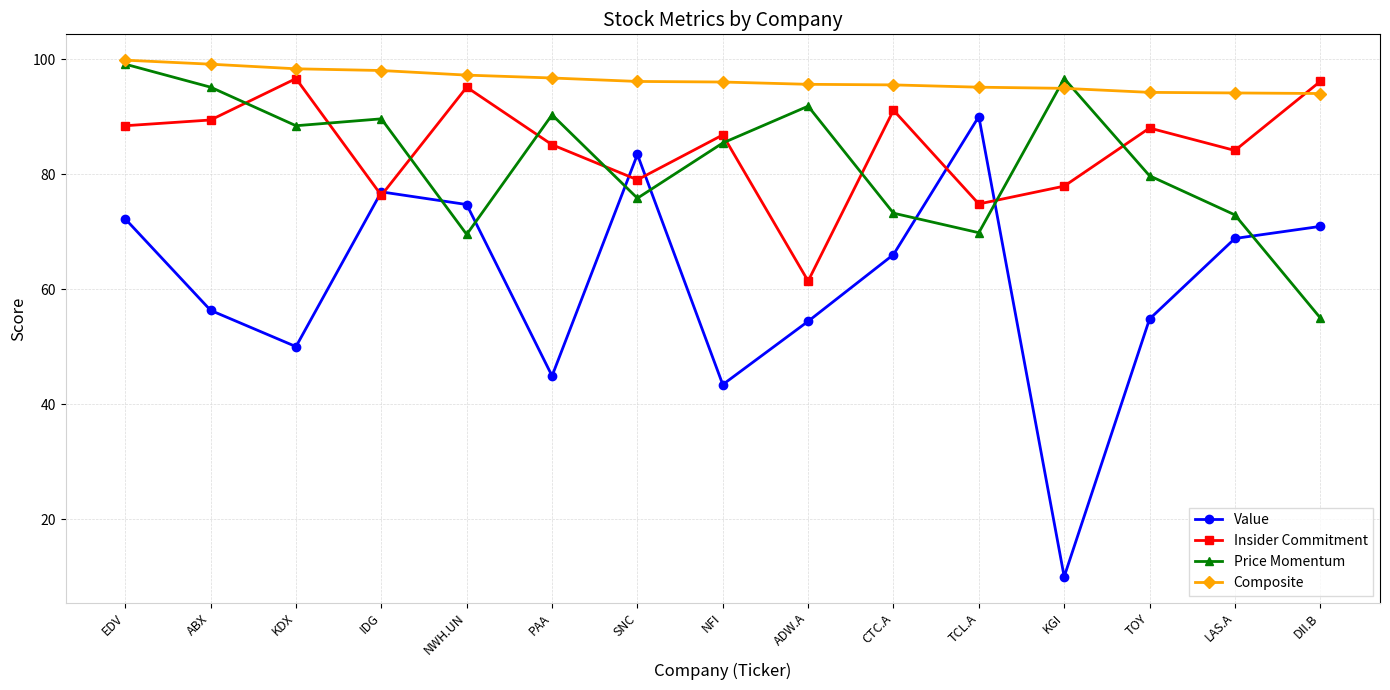

True or false: Composite and Value cross at least once.

False